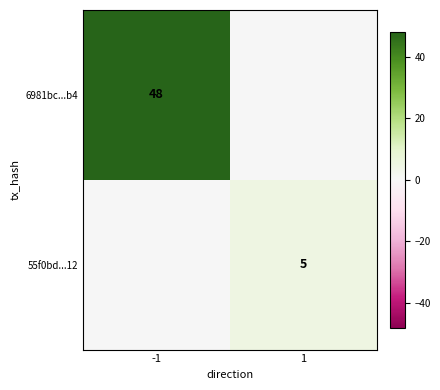

Is it true that 55f0bd...12 equals 5 at 1?

True